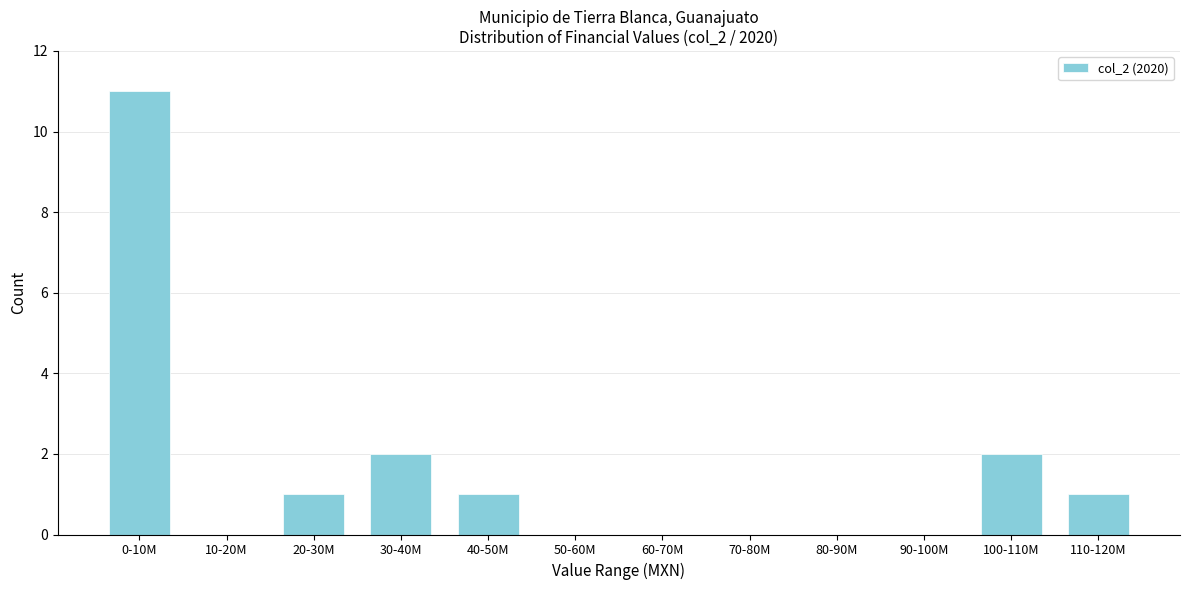

Reading left to right, list all the values displayed in this chart.

0-10M=11	10-20M=0	20-30M=1	30-40M=2	40-50M=1	50-60M=0	60-70M=0	70-80M=0	80-90M=0	90-100M=0	100-110M=2	110-120M=1